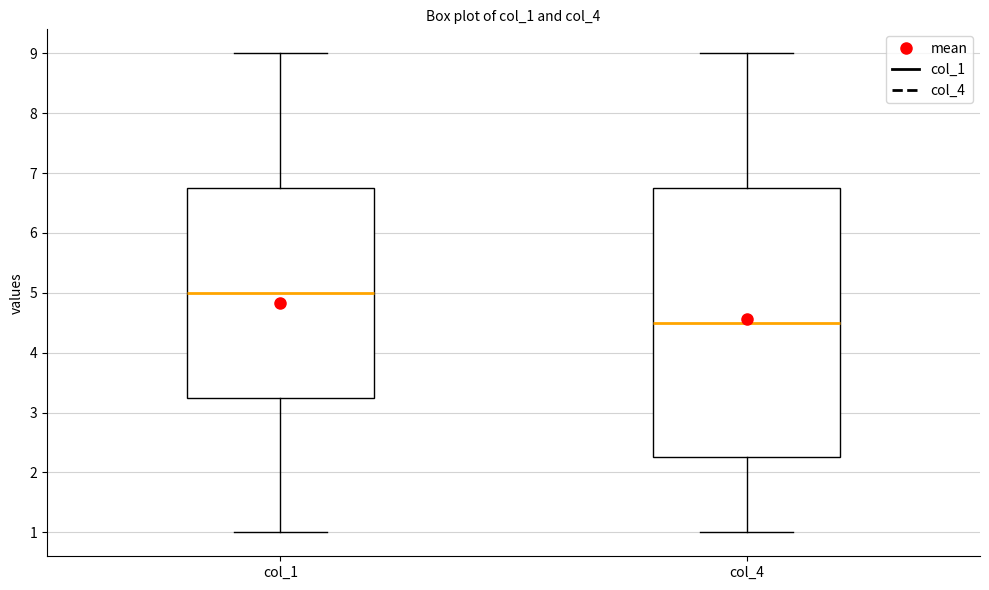

Reading left to right, transcribe this box plot: for each box, give where its median line is, the range the box spans, and where its two whiskers end, as read against the y-axis. The values are not printed on the chart, so give them approximately, as read against the axis.

col_1: median 5.0, box 3.3 to 6.8, whiskers 1.0 to 9.0
col_4: median 4.5, box 2.3 to 6.8, whiskers 1.0 to 9.0